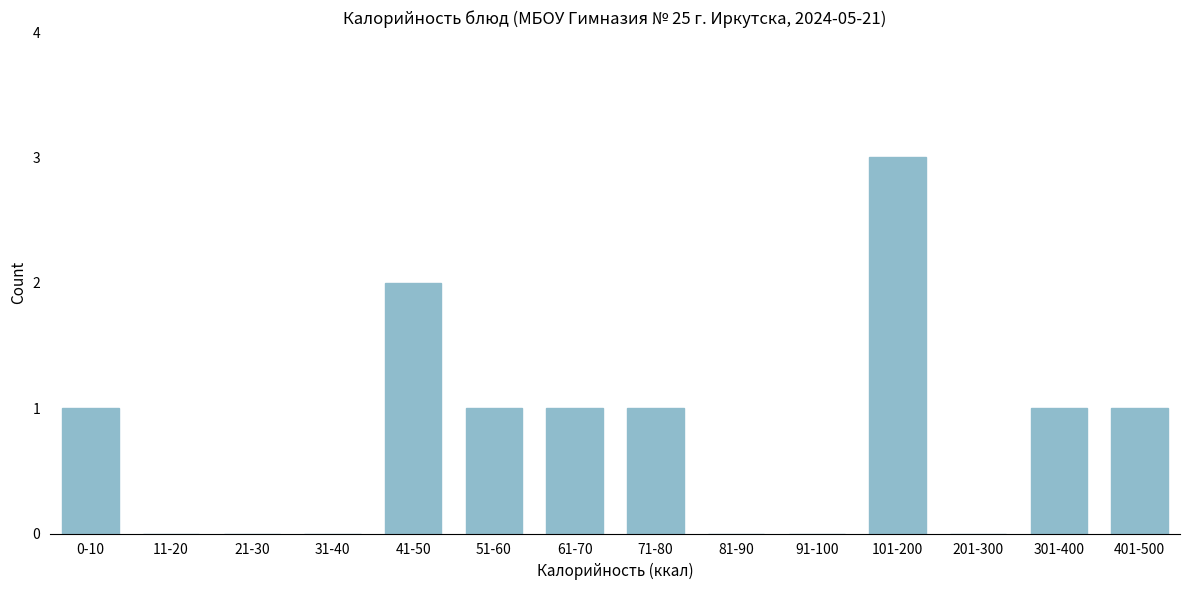

Reading left to right, transcribe all the data shown in this chart.

0-10=1	11-20=0	21-30=0	31-40=0	41-50=2	51-60=1	61-70=1	71-80=1	81-90=0	91-100=0	101-200=3	201-300=0	301-400=1	401-500=1